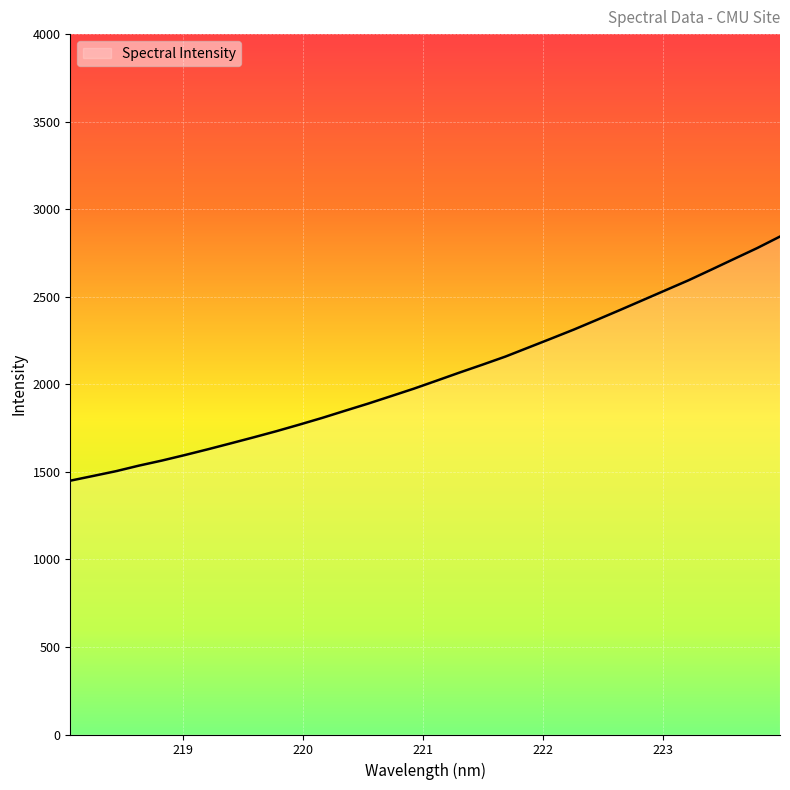

What is the difference between the maximum and minimum values?

1394.3